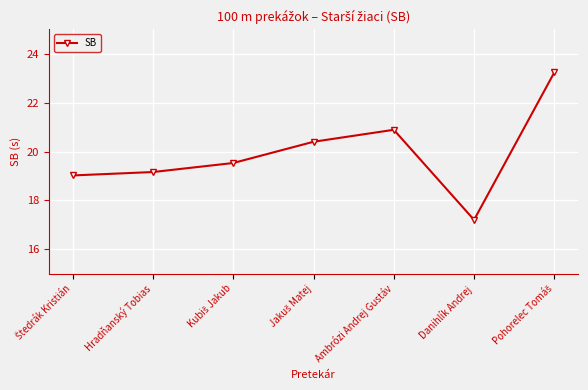

What is the average value?

19.9